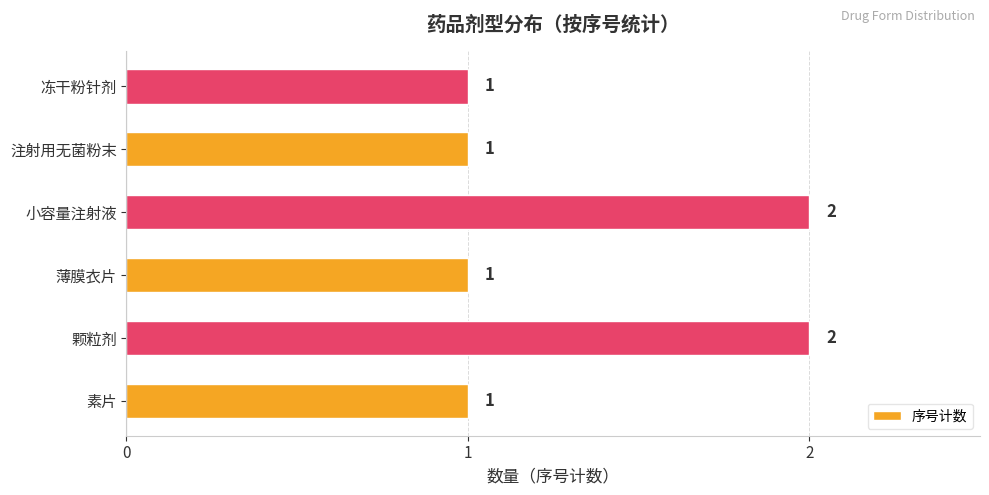

Is it true that the value at 素片 is 2?

False